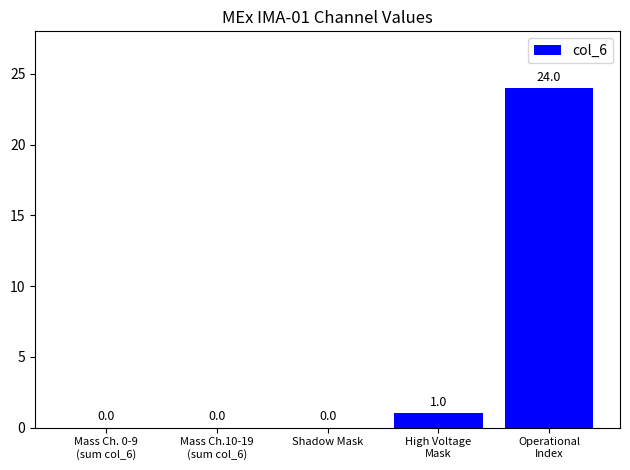

Is it true that the value at High Voltage
Mask is 1?

True